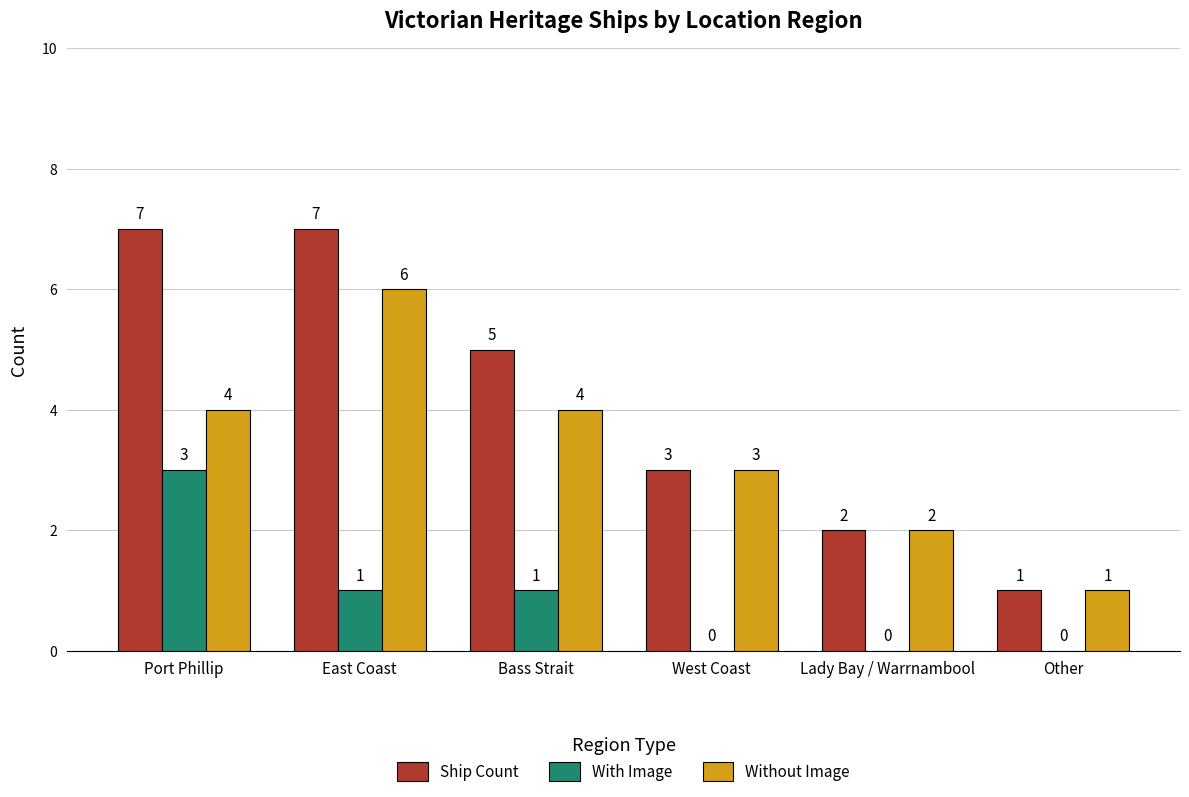

What is the total value across all series at Bass Strait?

10